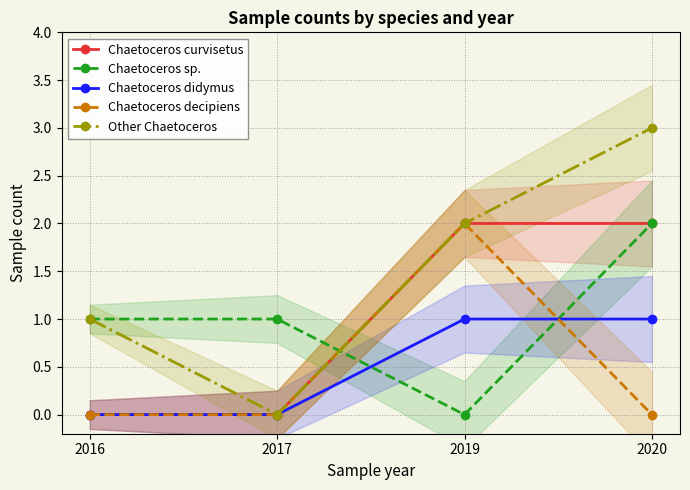

What are all the series names shown in the legend?

Chaetoceros curvisetus, Chaetoceros sp., Chaetoceros didymus, Chaetoceros decipiens, Other Chaetoceros